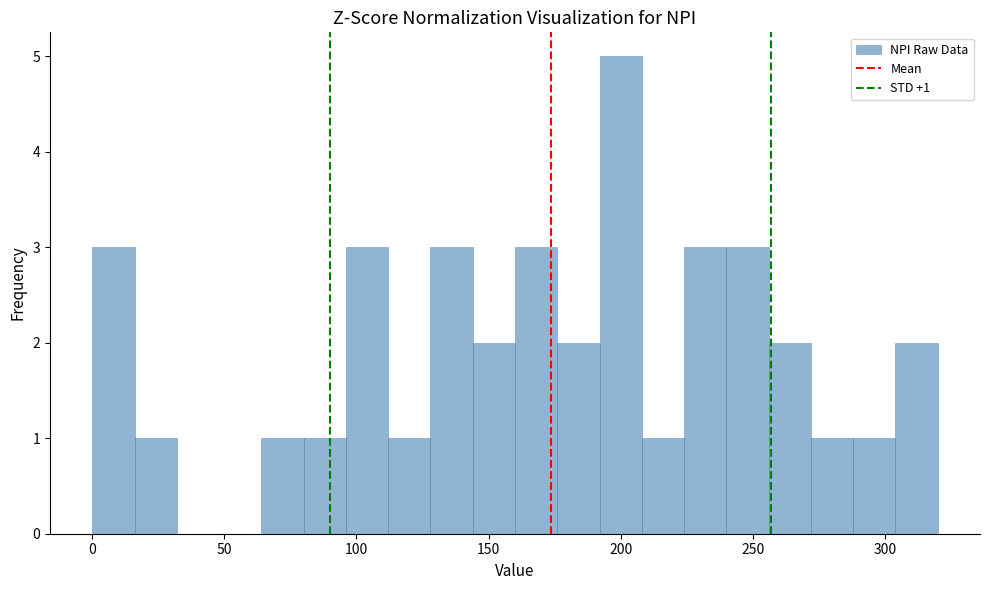

Read against the x-axis, roughly where is the centre of the tallest bar?

200